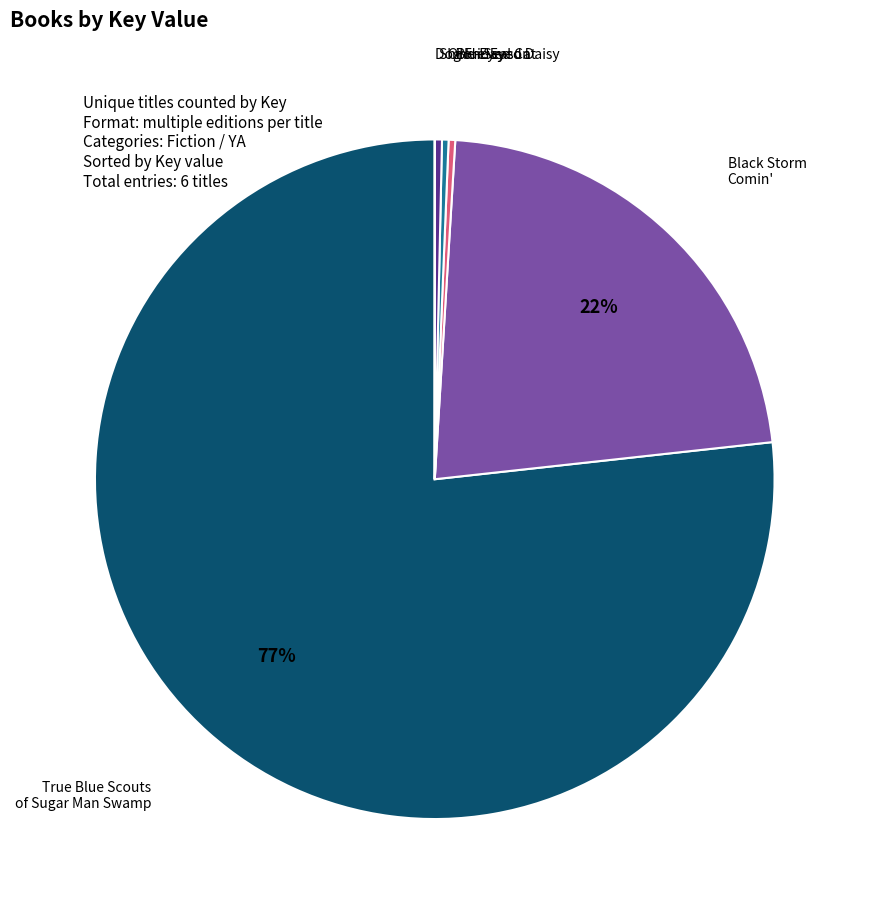

Is the sum of True Blue Scouts of Sugar Man Swamp and Black Storm Comin' greater than half?

Yes